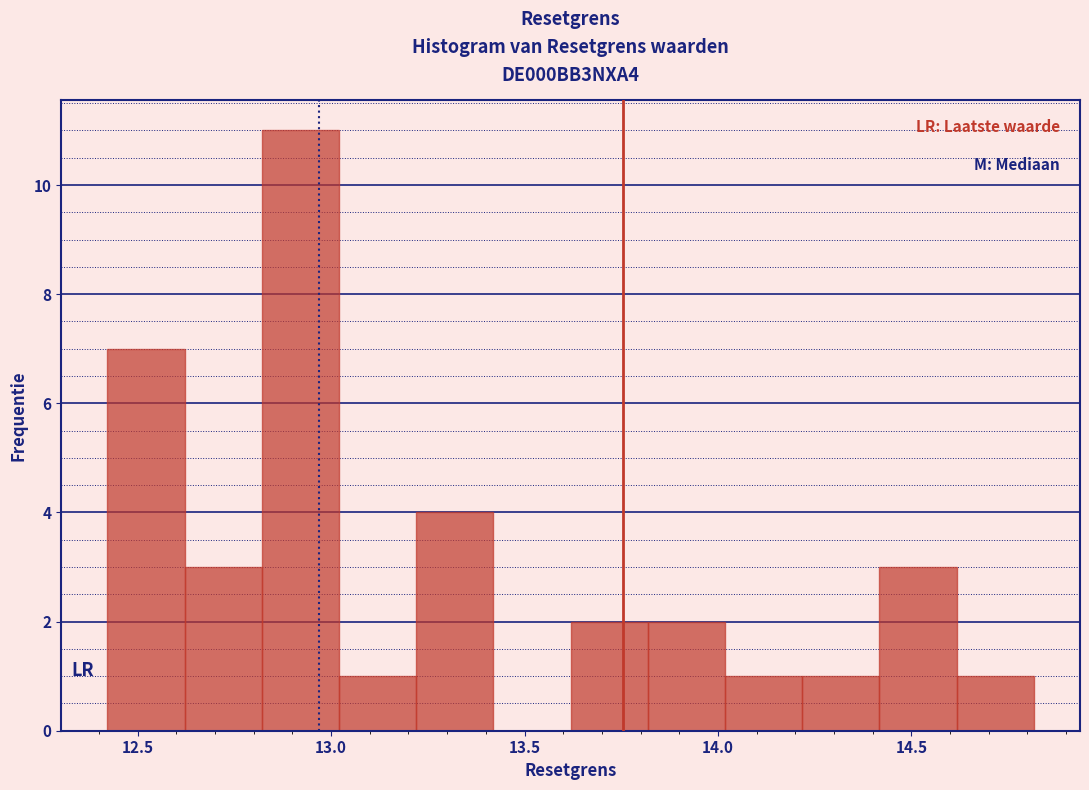

Around what value on the x-axis is the tallest bar? Give the approximate position of its centre, as read against the axis.

12.90